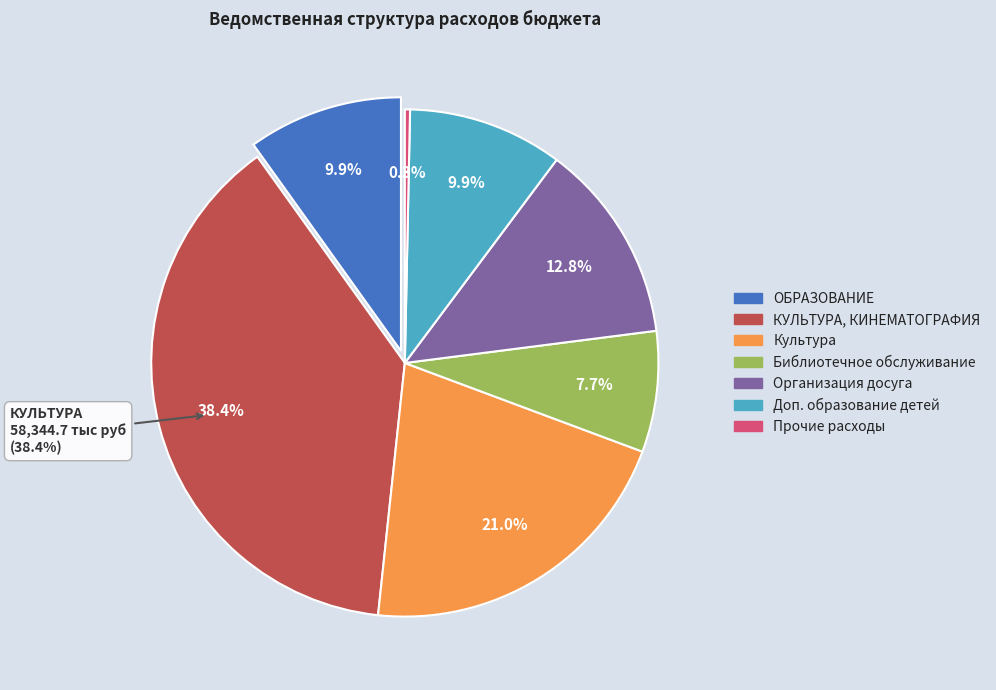

Rank the categories by value from highest to lowest.

КУЛЬТУРА, КИНЕМАТОГРАФИЯ, Культура, Организация досуга, ОБРАЗОВАНИЕ, Дополнительное образование детей, Библиотечное обслуживание, Прочие расходы